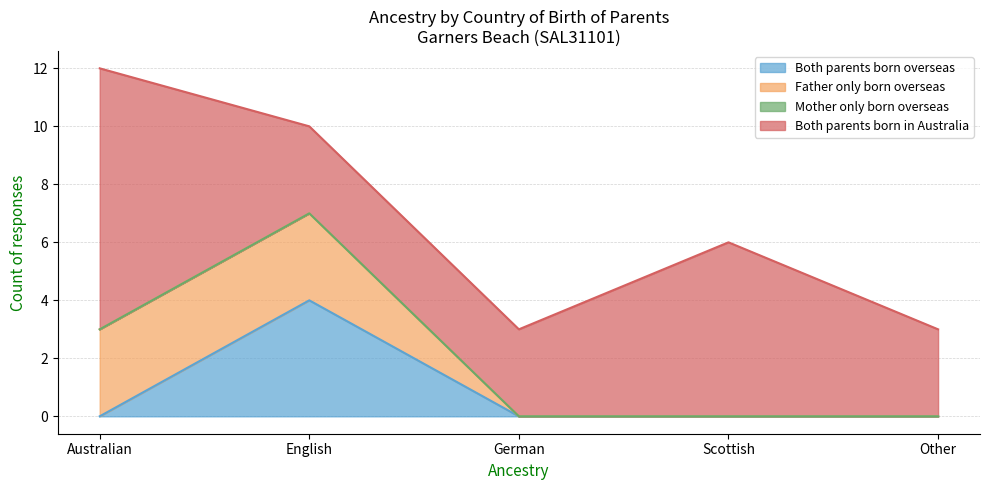

The value of Father only born overseas at Scottish is 0. True or false?

True